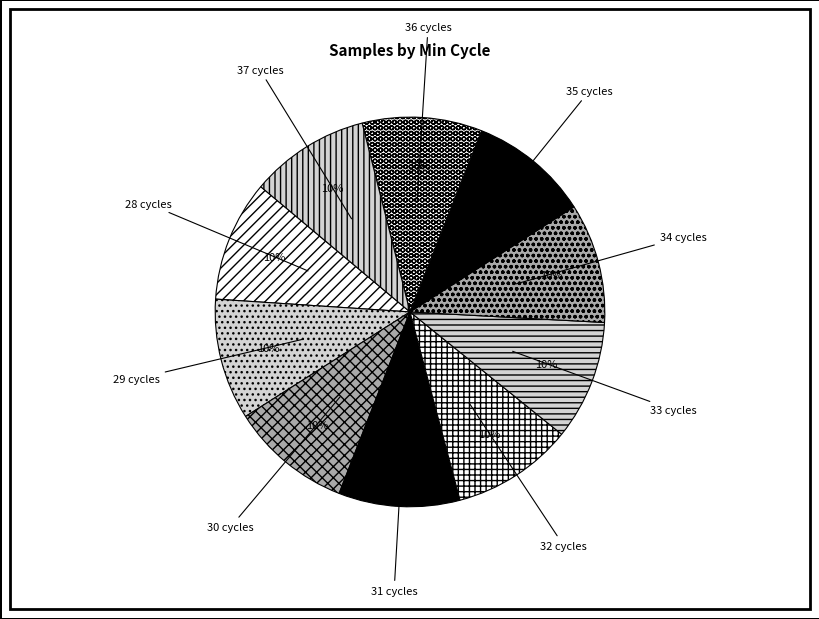

Is the sum of 31 cycles and 36 cycles greater than half?

No